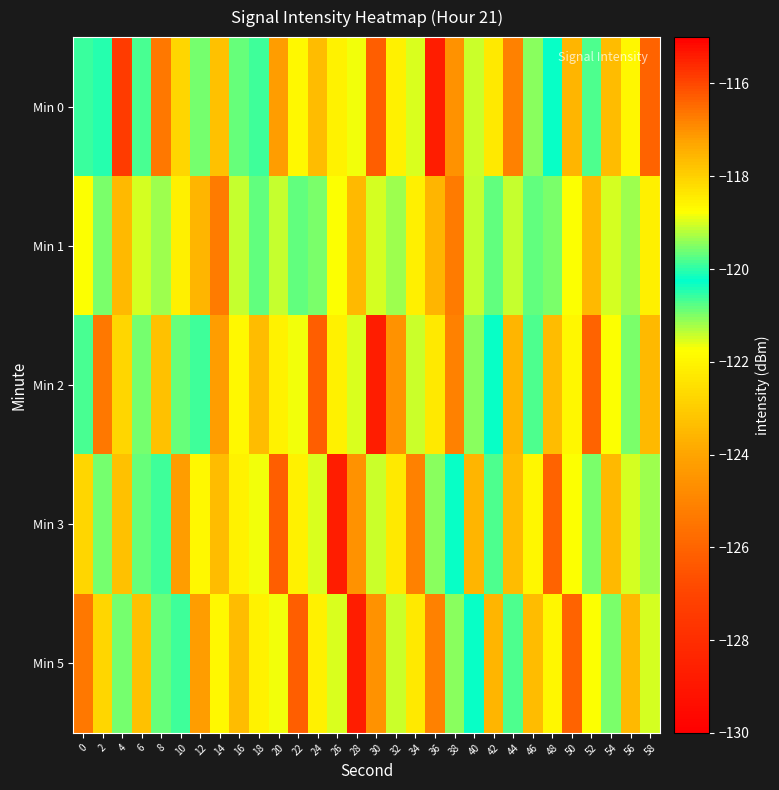

How many series are shown in this chart?

5